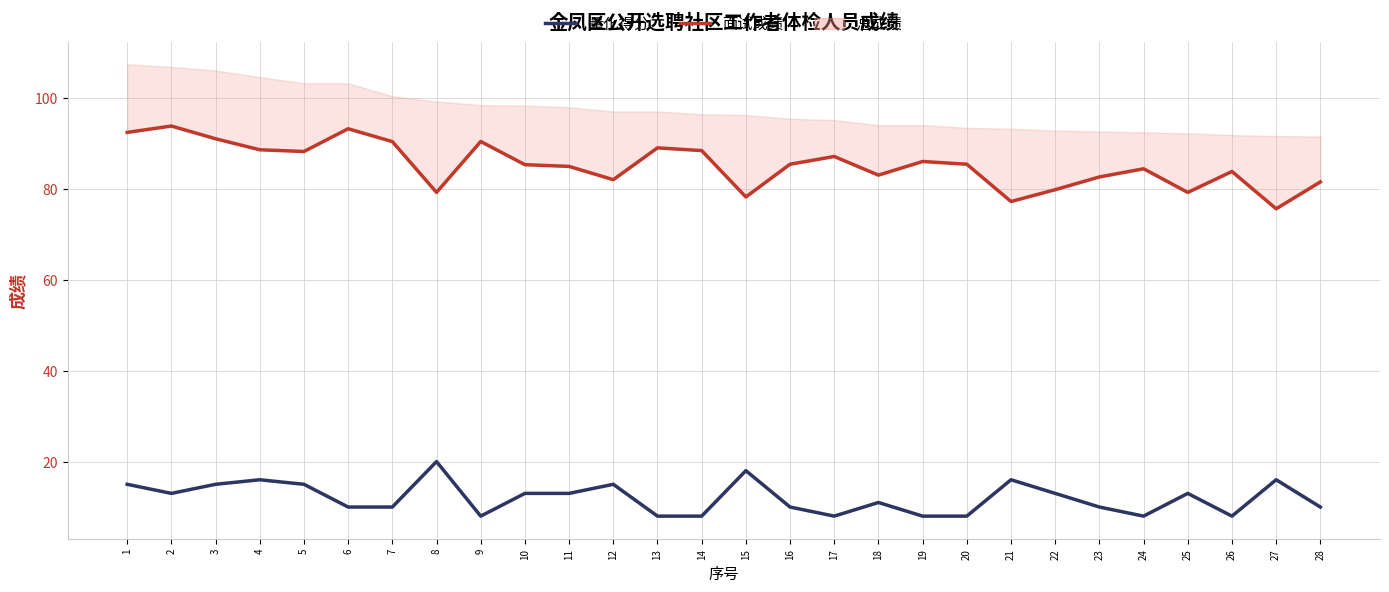

What is the value of the 量化得分 point at the 14th from the left?

8.0